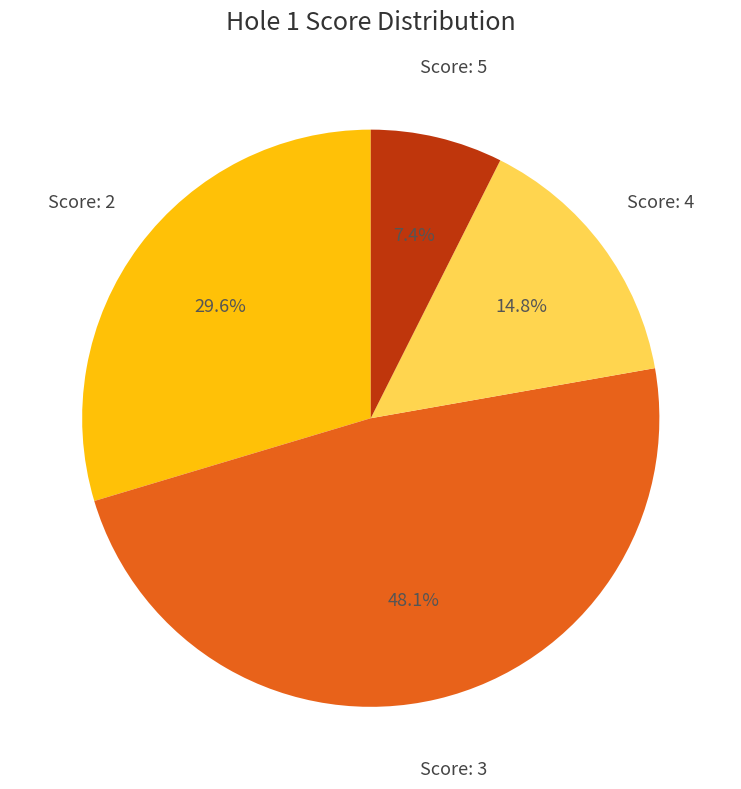

Is there any slice that represents more than half of the pie?

No